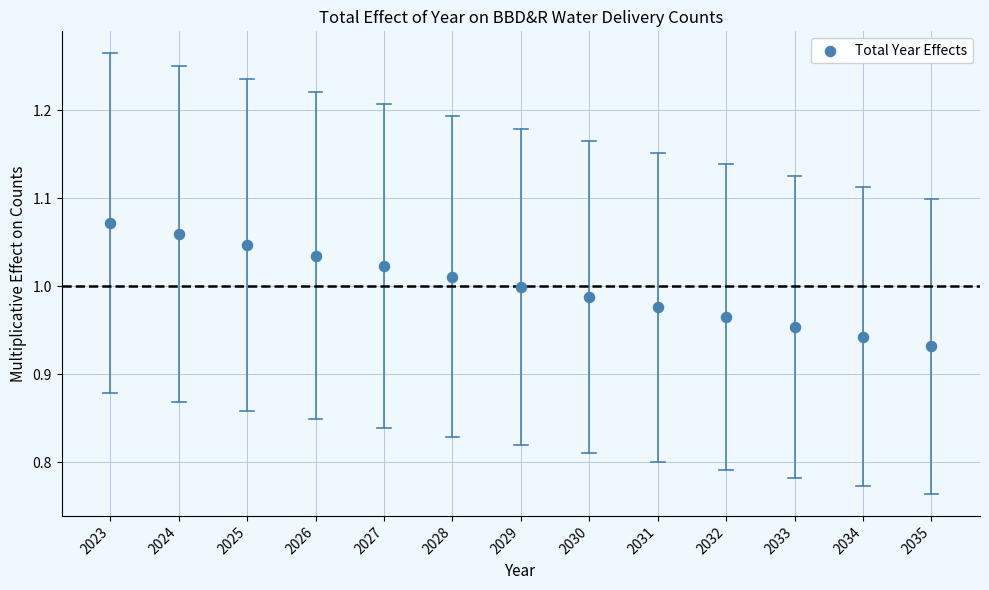

How many points are shown in the scatter plot?

13